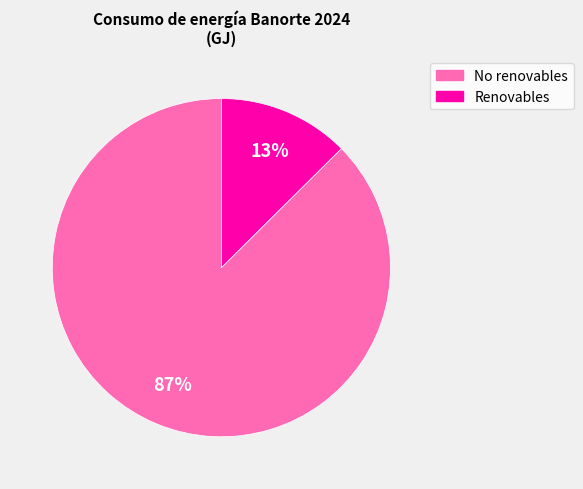

Is there any slice that represents more than half of the pie?

Yes